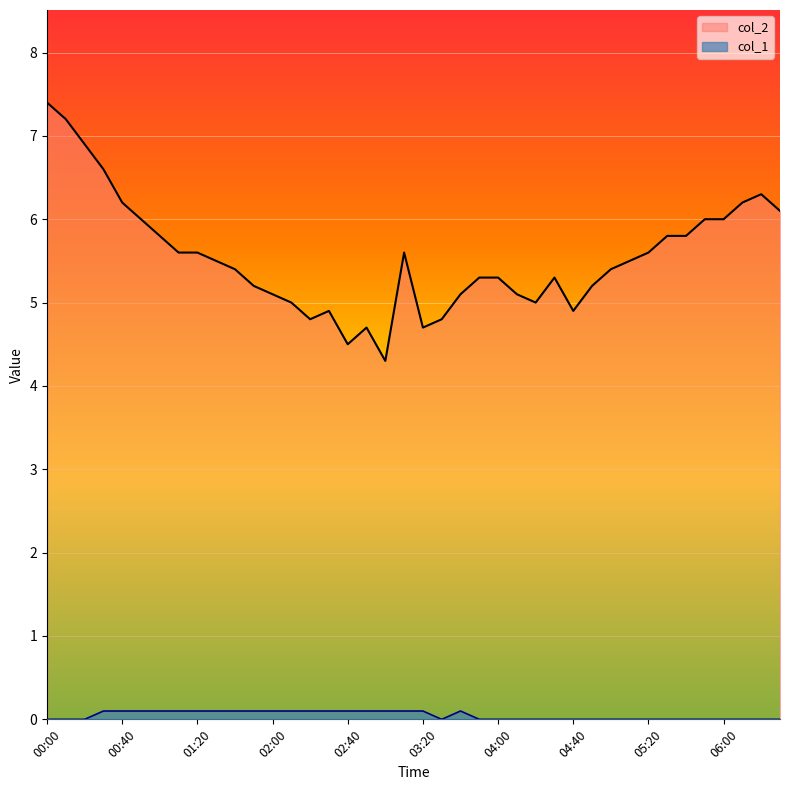

Which has a higher value, 01:30 or 05:00?

01:30